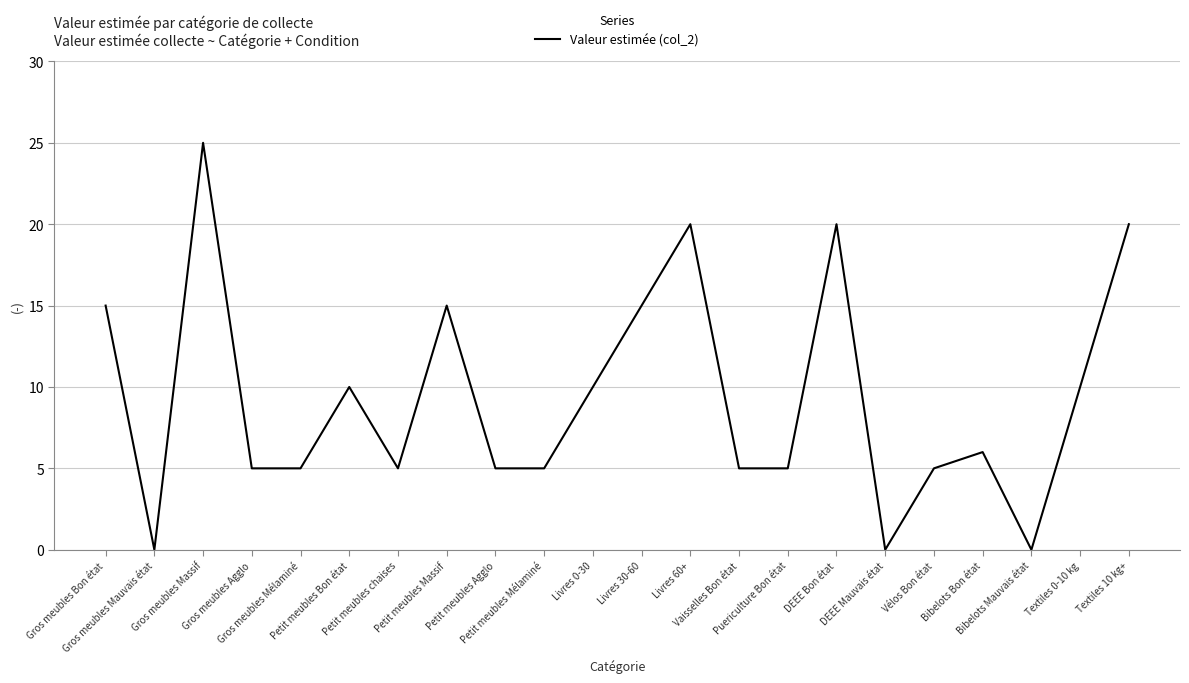

How many lines are shown in the chart?

1